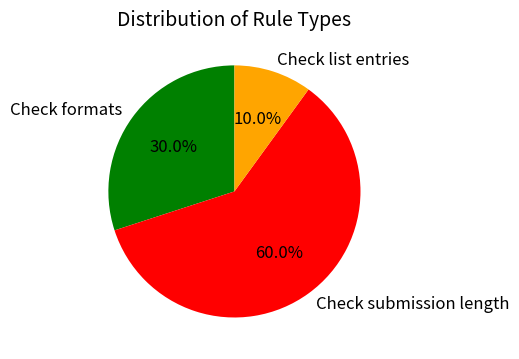

To the nearest percent, what is the difference between the Check submission length and Check list entries slice percentages?

50%